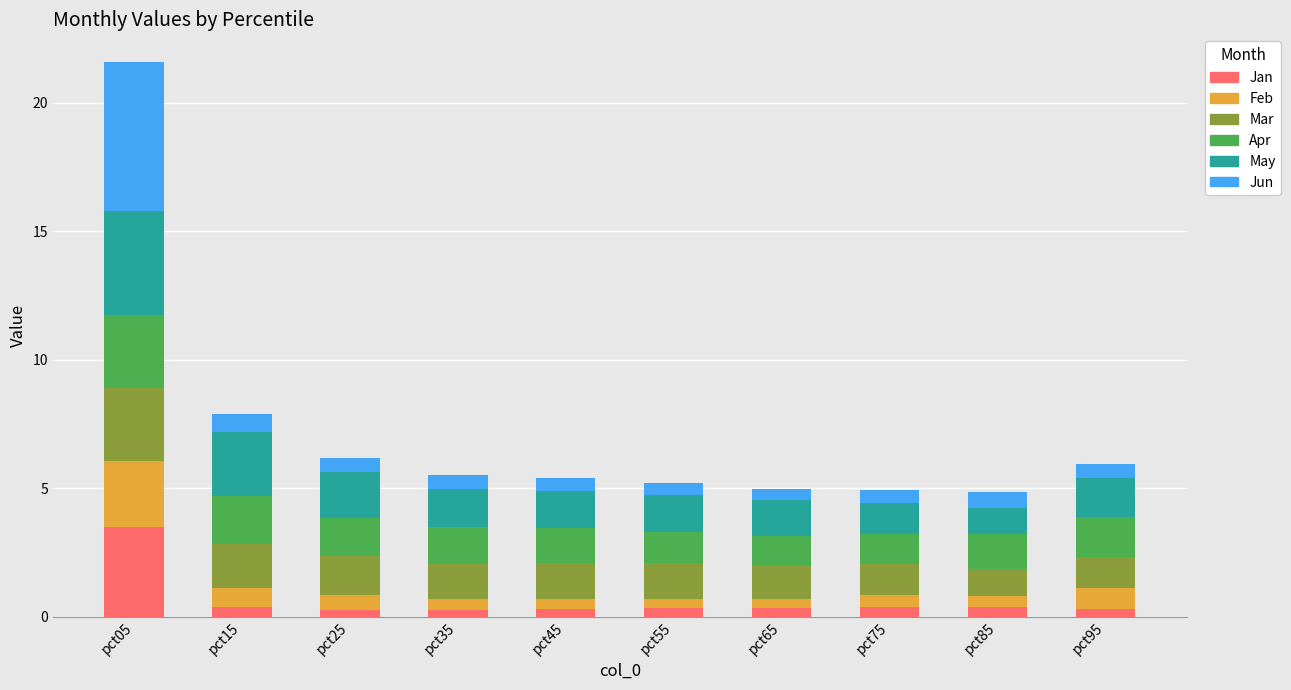

The value of Jan at pct05 is 1.8. True or false?

False